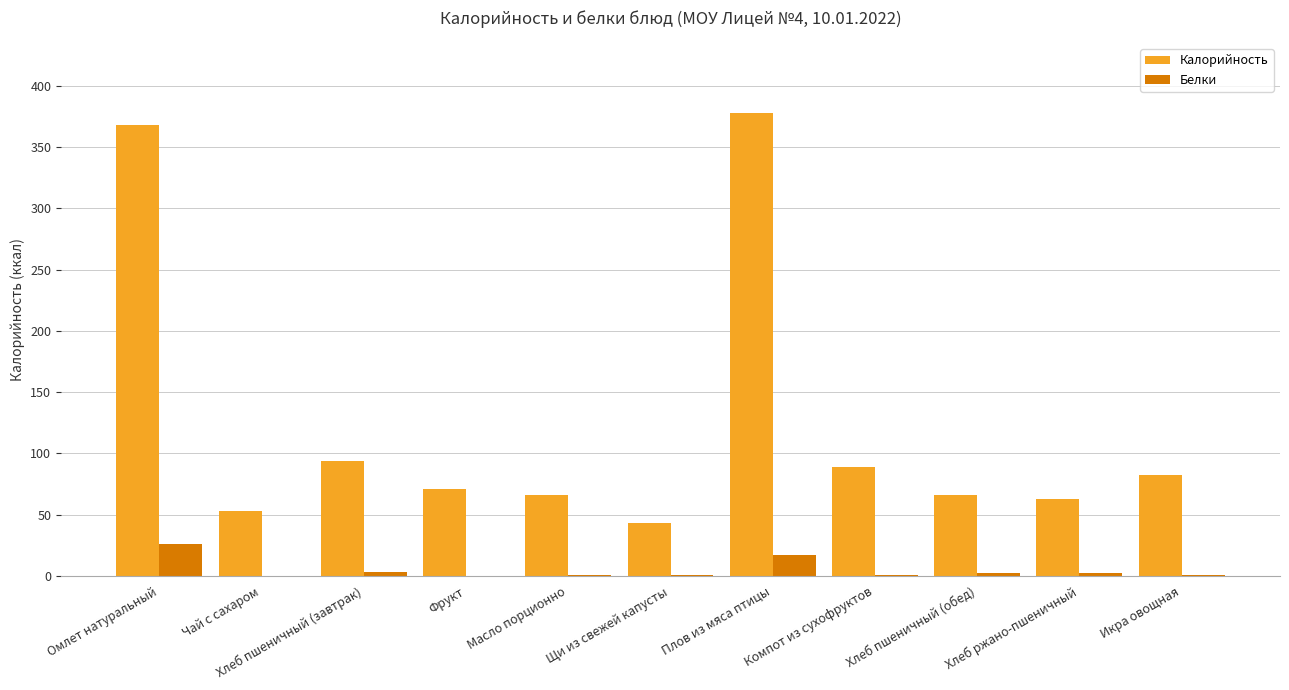

Which series has the widest spread of values?

Калорийность